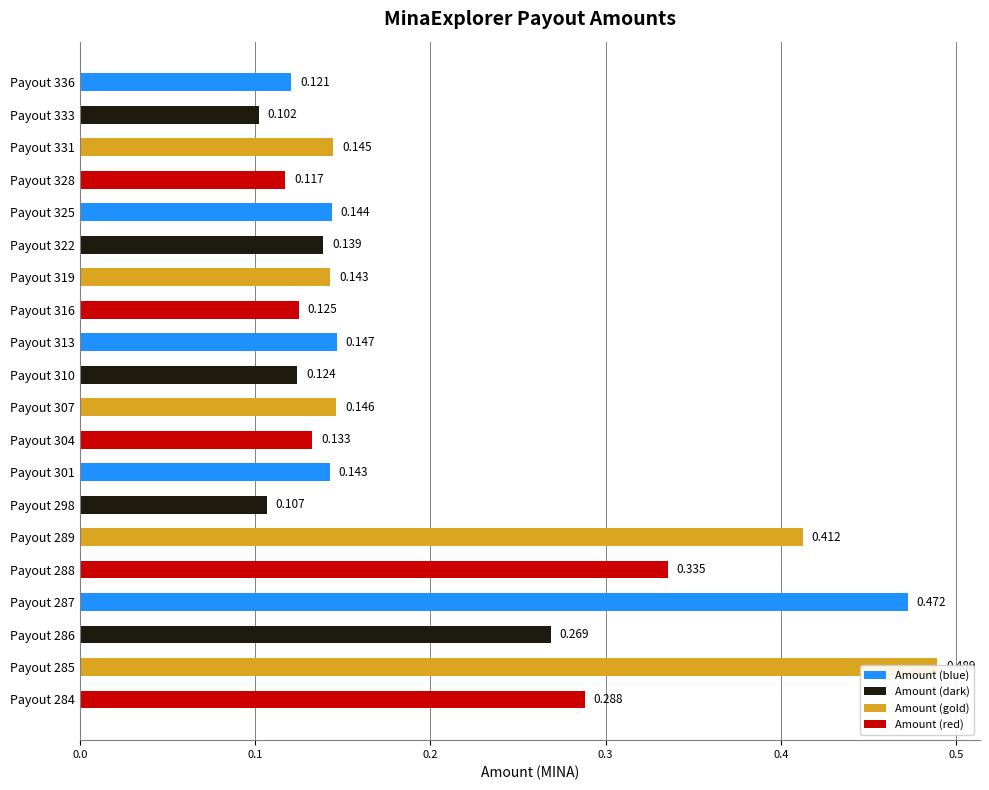

List the labels in order of value, largest first.

Payout 285, Payout 287, Payout 289, Payout 288, Payout 284, Payout 286, Payout 313, Payout 307, Payout 331, Payout 325, Payout 319, Payout 301, Payout 322, Payout 304, Payout 316, Payout 310, Payout 336, Payout 328, Payout 298, Payout 333